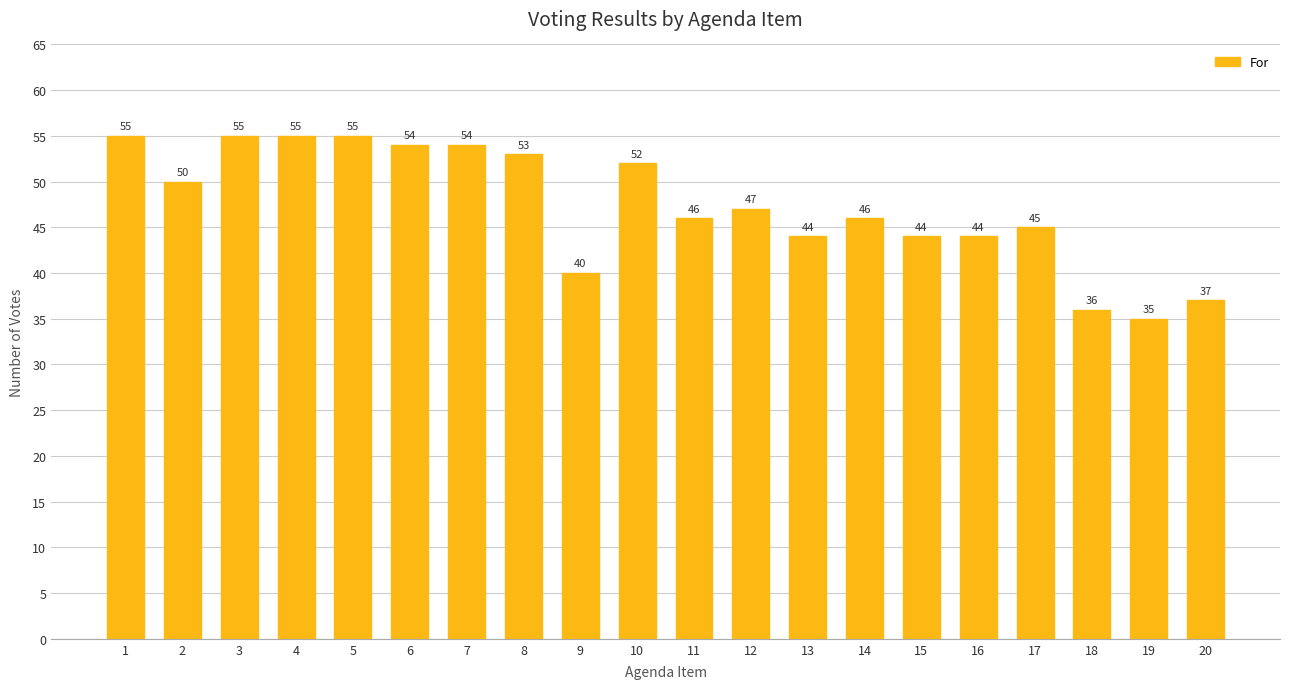

What is the average value?

47